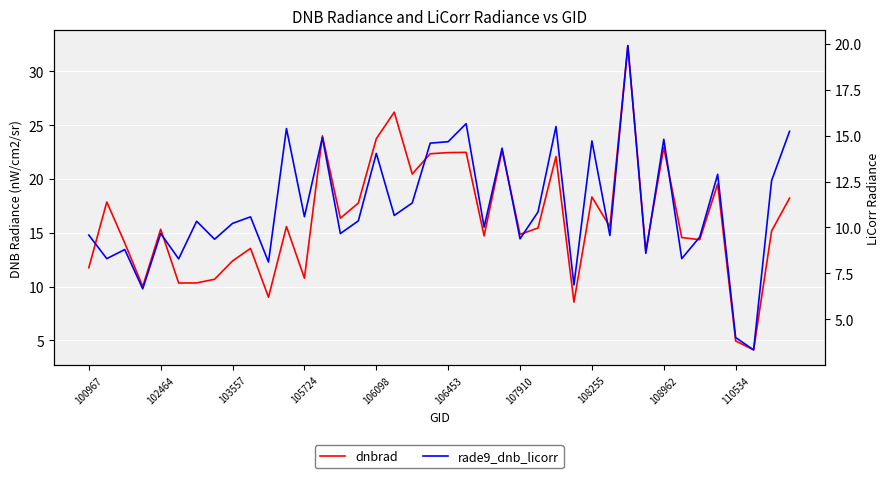

Which series has the widest spread of values?

dnbrad